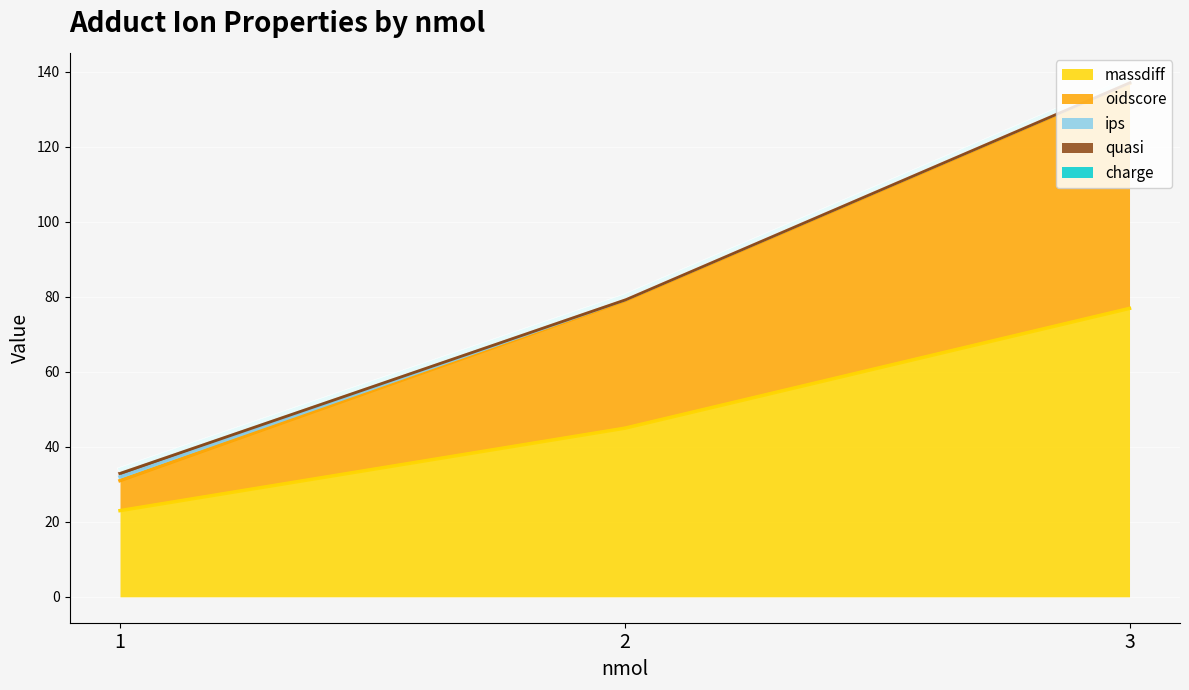

What is the value of the massdiff point at the 2nd from the left?

45.0